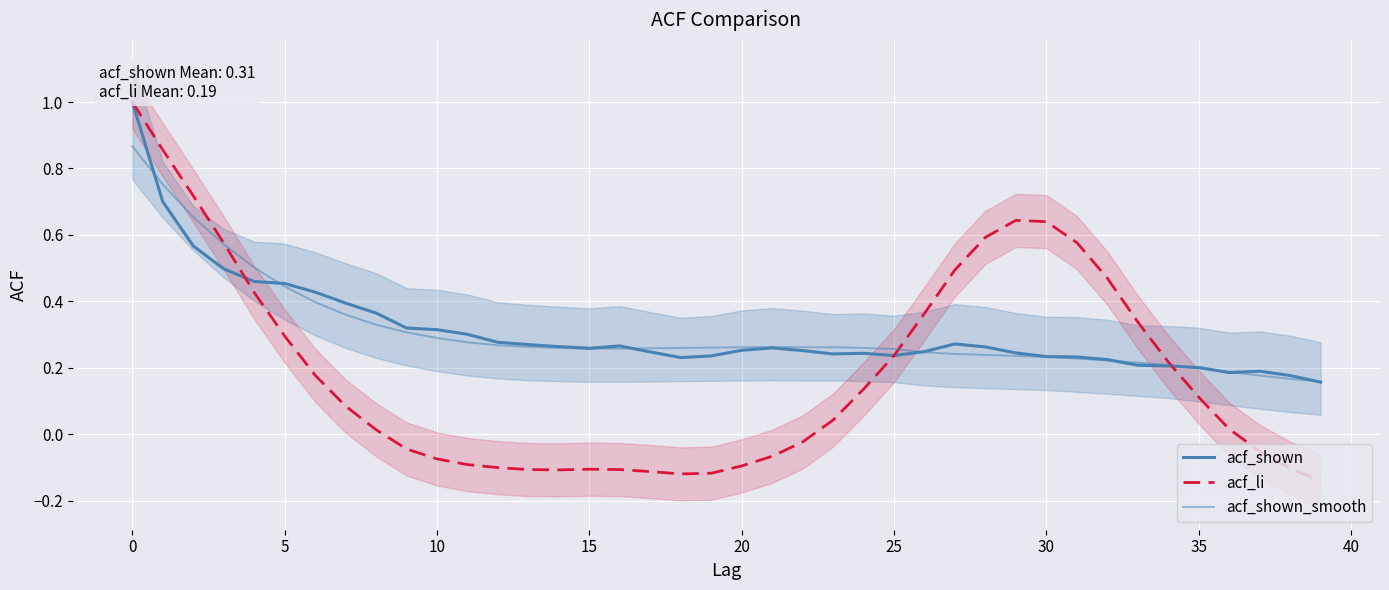

Reading left to right, transcribe all the data shown in this chart.

acf_shown: 1.0	0.7	0.6	0.5	0.5	0.5	0.4	0.4	0.4	0.3	0.3	0.3	0.3	0.3	0.3	0.3	0.3	0.2	0.2	0.2	0.3	0.3	0.3	0.2	0.2	0.2	0.2	0.3	0.3	0.2	0.2	0.2	0.2	0.2	0.2	0.2	0.2	0.2	0.2	0.2
acf_li: 1.0	0.9	0.7	0.6	0.4	0.3	0.2	0.1	0.0	-0.0	-0.1	-0.1	-0.1	-0.1	-0.1	-0.1	-0.1	-0.1	-0.1	-0.1	-0.1	-0.1	-0.0	0.0	0.1	0.2	0.4	0.5	0.6	0.6	0.6	0.6	0.5	0.3	0.2	0.1	0.0	-0.1	-0.1	-0.1
acf_shown_smooth: 0.9	0.8	0.7	0.6	0.5	0.4	0.4	0.4	0.3	0.3	0.3	0.3	0.3	0.3	0.3	0.3	0.3	0.3	0.3	0.3	0.3	0.3	0.3	0.3	0.3	0.3	0.2	0.2	0.2	0.2	0.2	0.2	0.2	0.2	0.2	0.2	0.2	0.2	0.2	0.2